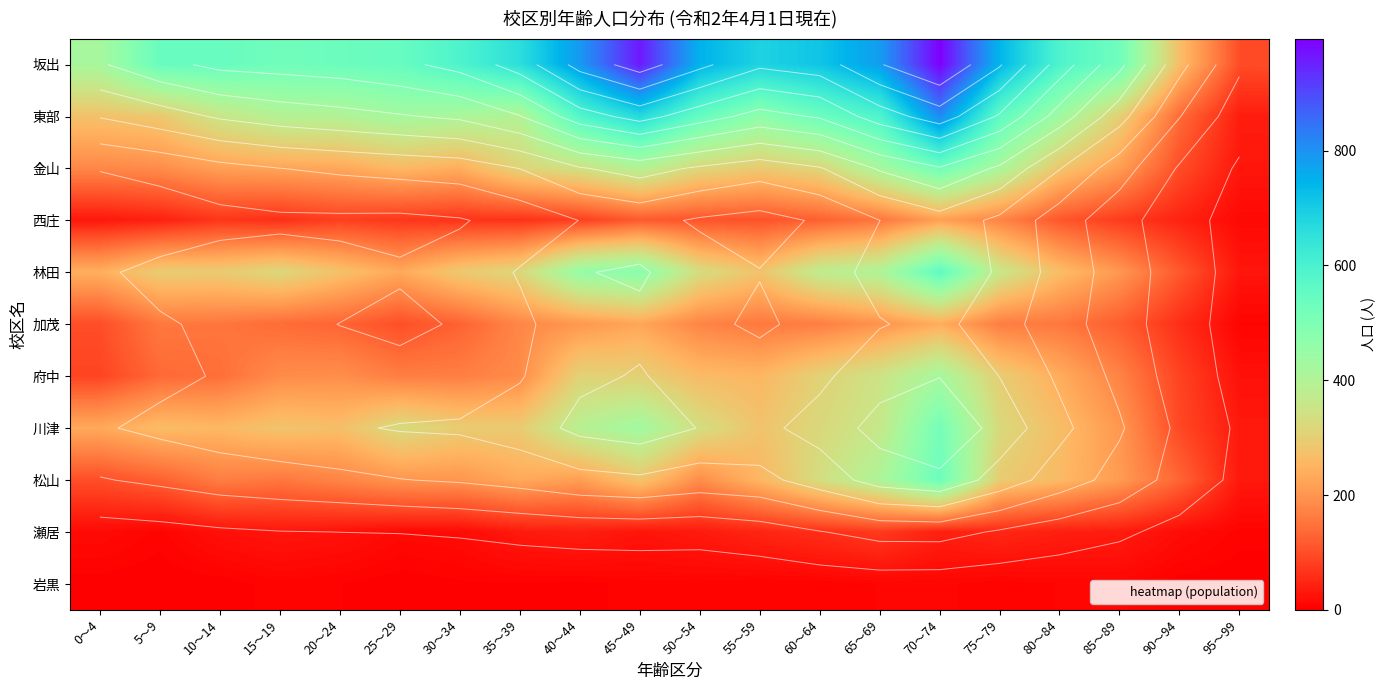

What is the total value across all series at 70～74?

4870